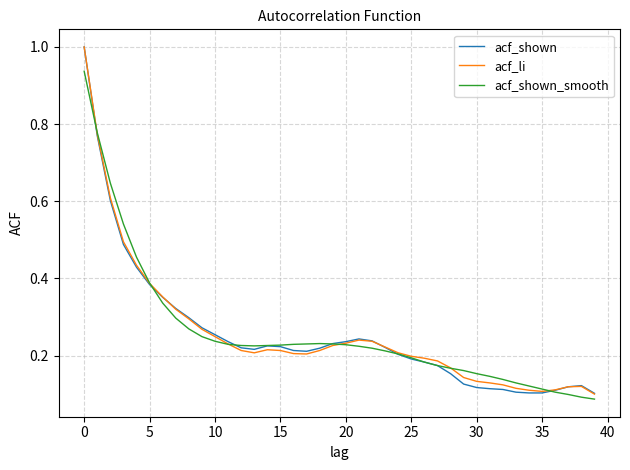

Is this an area chart (filled region under the line)?

No